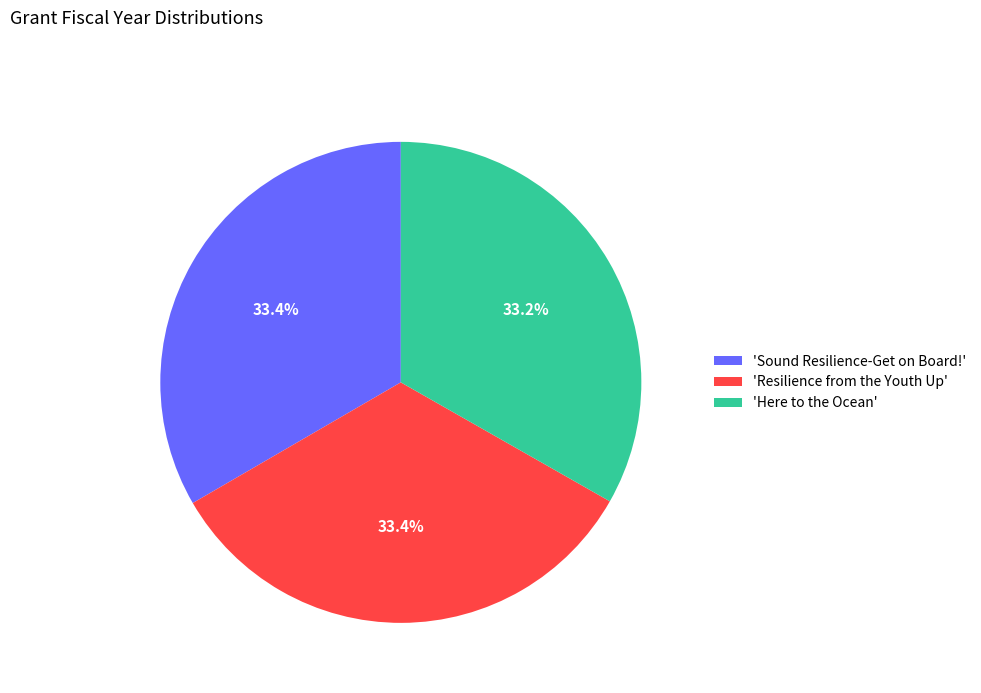

Do 'Resilience from the Youth Up' and 'Here to the Ocean' together represent more than half of the pie?

Yes